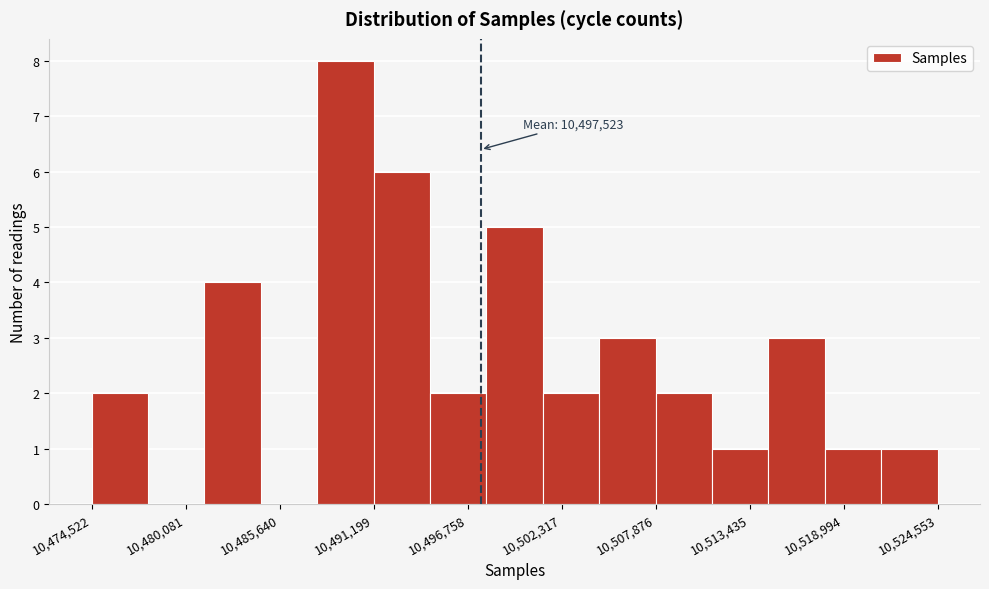

Read against the x-axis, roughly where is the centre of the tallest bar?

10490000